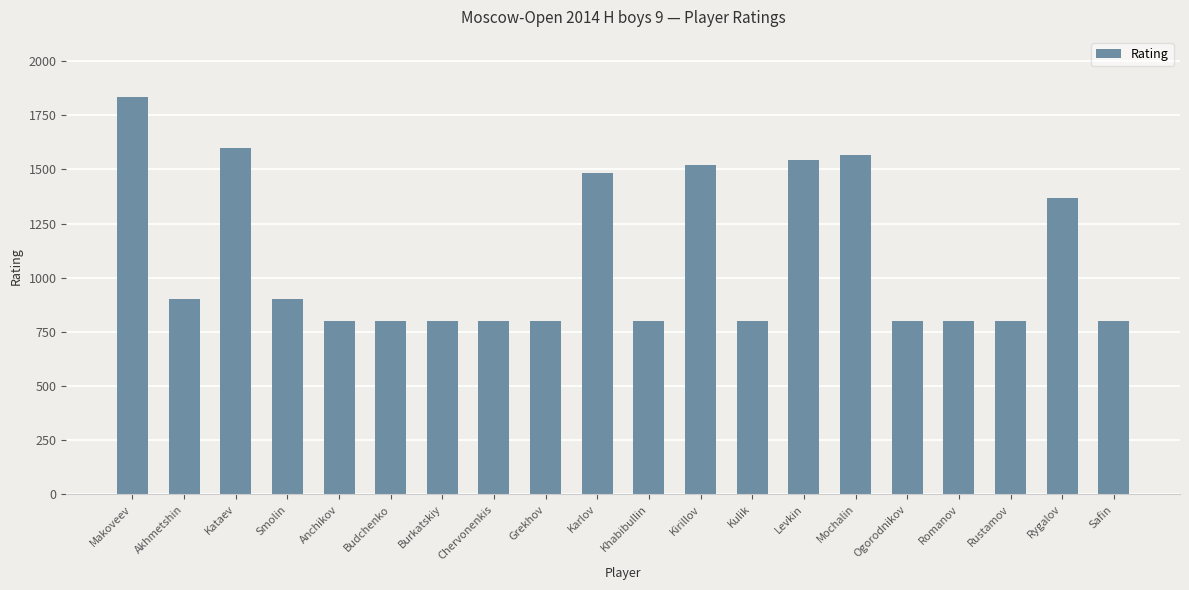

What is the average value?

1076